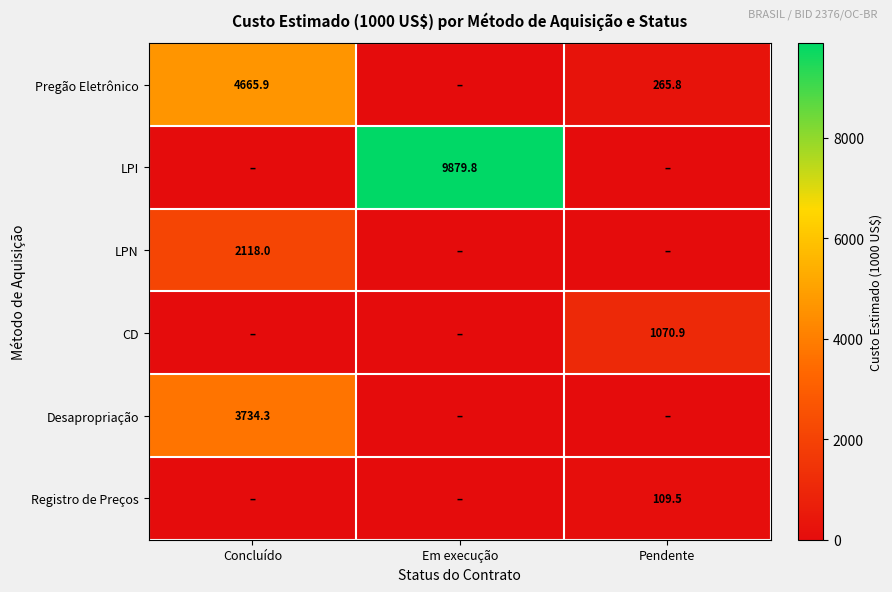

Between Em execução and Pendente, which is larger?

Pendente